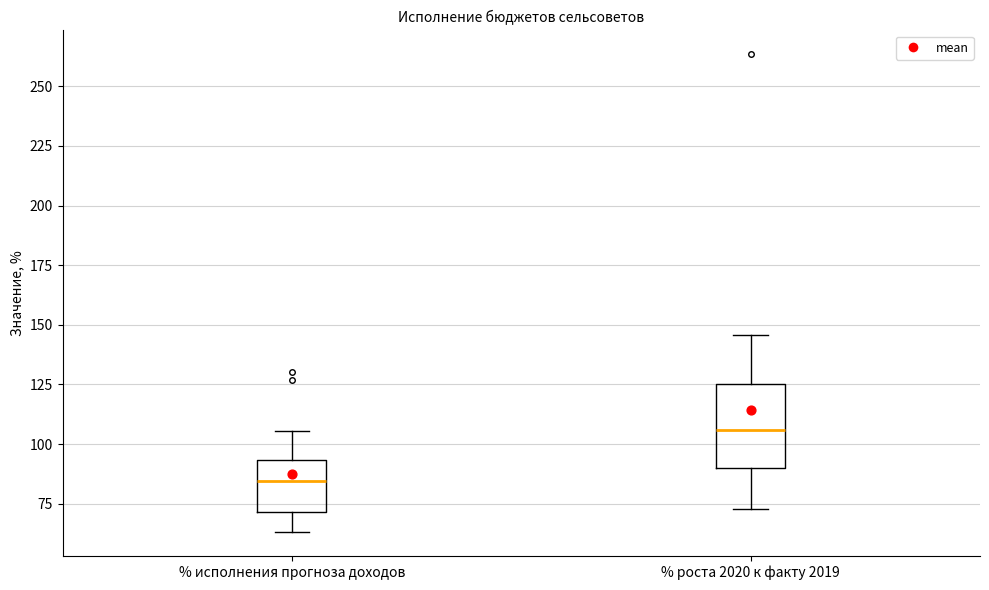

Reading left to right, read every box against the y-axis: the position of its median line, the range the box covers, and the ends of its whiskers. The values are not printed on the chart, so give them approximately, as read against the axis.

% исполнения прогноза доходов: median 85, box 70 to 95, whiskers 65 to 105
% роста 2020 к факту 2019: median 105, box 90 to 125, whiskers 75 to 145